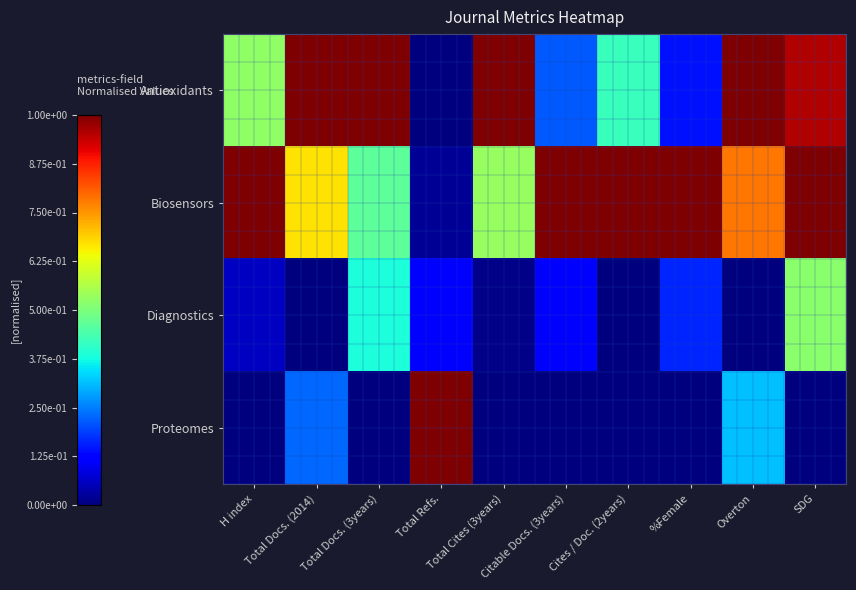

Reading right to left, list all the values displayed in this chart.

Antioxidants: SDG=1.0	Overton=1.0	%Female=0.1	Cites / Doc. (2years)=0.4	Citable Docs. (3years)=0.2	Total Cites (3years)=1.0	Total Refs.=0.0	Total Docs. (3years)=1.0	Total Docs. (2014)=1.0	H index=0.5
Biosensors: SDG=1.0	Overton=0.8	%Female=1.0	Cites / Doc. (2years)=1.0	Citable Docs. (3years)=1.0	Total Cites (3years)=0.5	Total Refs.=0.0	Total Docs. (3years)=0.5	Total Docs. (2014)=0.7	H index=1.0
Diagnostics: SDG=0.5	Overton=0.0	%Female=0.2	Cites / Doc. (2years)=0.0	Citable Docs. (3years)=0.1	Total Cites (3years)=0.0	Total Refs.=0.1	Total Docs. (3years)=0.4	Total Docs. (2014)=0.0	H index=0.1
Proteomes: SDG=0.0	Overton=0.3	%Female=0.0	Cites / Doc. (2years)=0.0	Citable Docs. (3years)=0.0	Total Cites (3years)=0.0	Total Refs.=1.0	Total Docs. (3years)=0.0	Total Docs. (2014)=0.2	H index=0.0